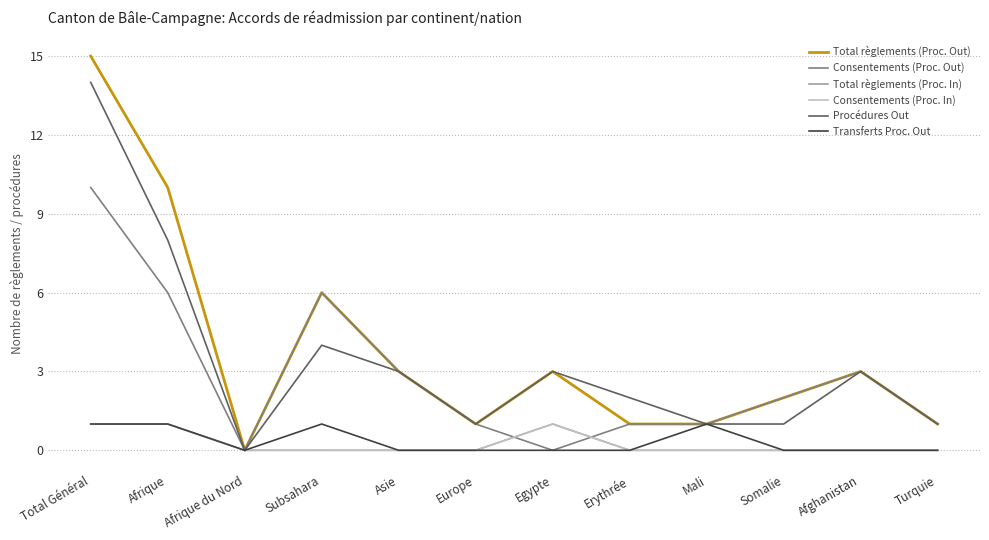

At how many categories does at least one series exceed 13?

1